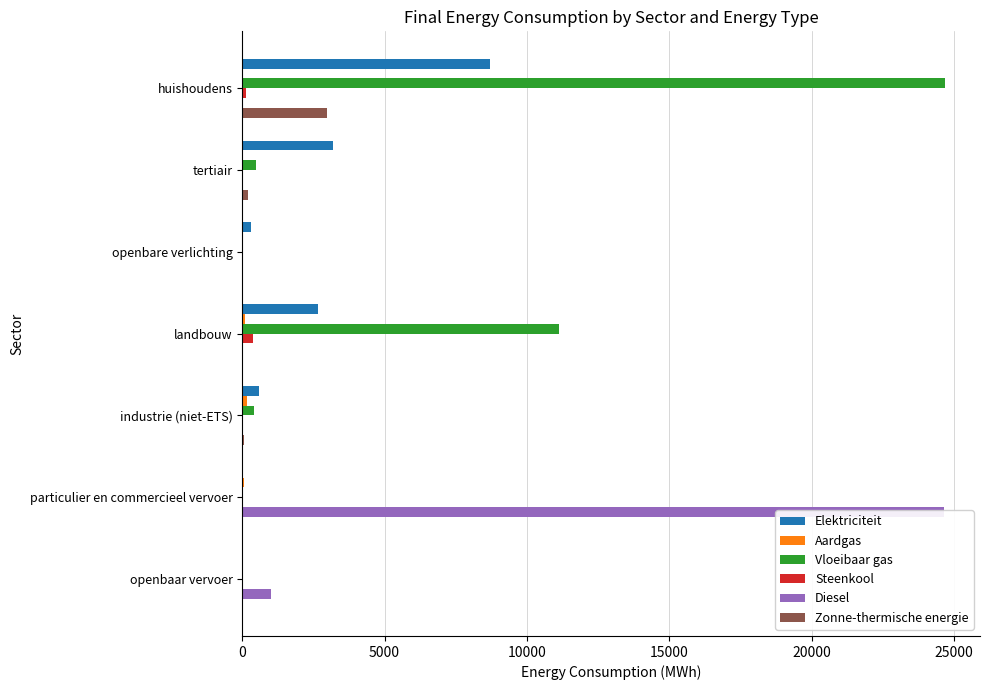

Does the chart contain stacked bars?

No